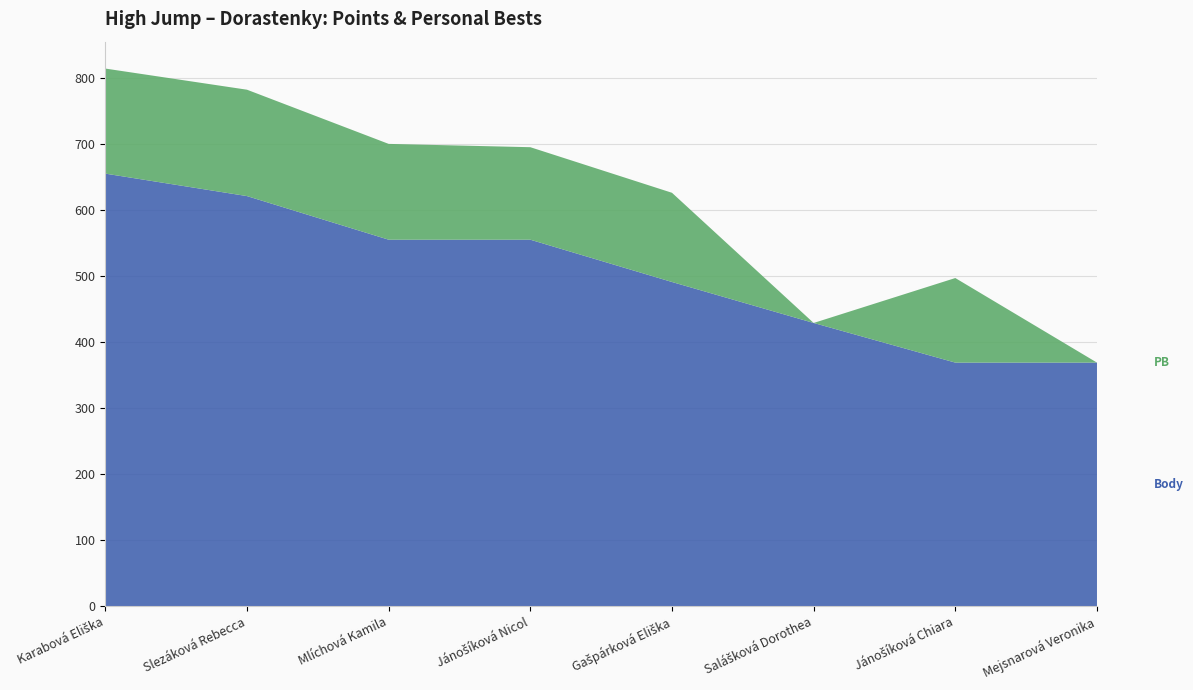

Reading left to right, list all the values displayed in this chart.

Body: Karabová Eliška=655	Slezáková Rebecca=621	Mlíchová Kamila=555	Jánošíková Nicol=555	Gašpárková Eliška=491	Salášková Dorothea=429	Jánošíková Chiara=369	Mejsnarová Veronika=369
PB: Karabová Eliška=159	Slezáková Rebecca=161	Mlíchová Kamila=145	Jánošíková Nicol=140	Gašpárková Eliška=135	Salášková Dorothea=0	Jánošíková Chiara=128	Mejsnarová Veronika=0